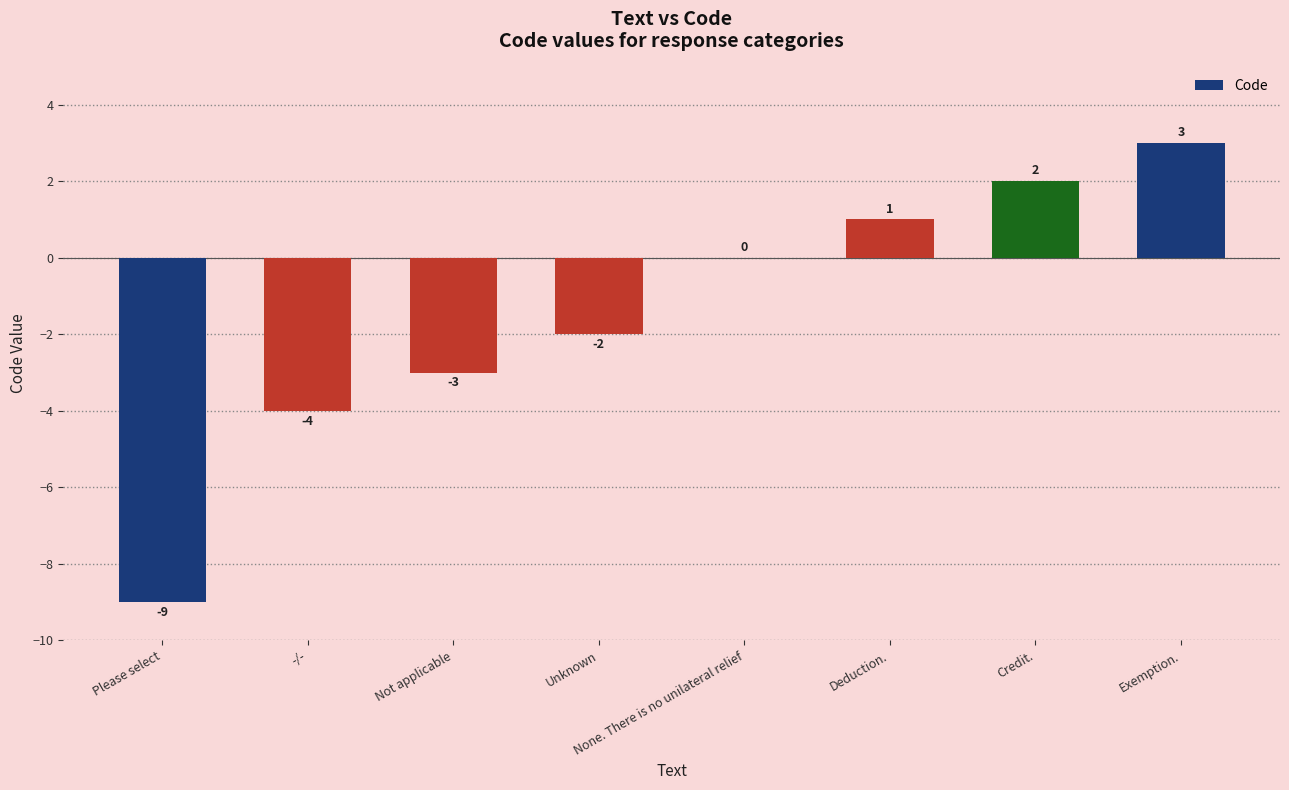

What is the change in value from -/- to Deduction.?

+5